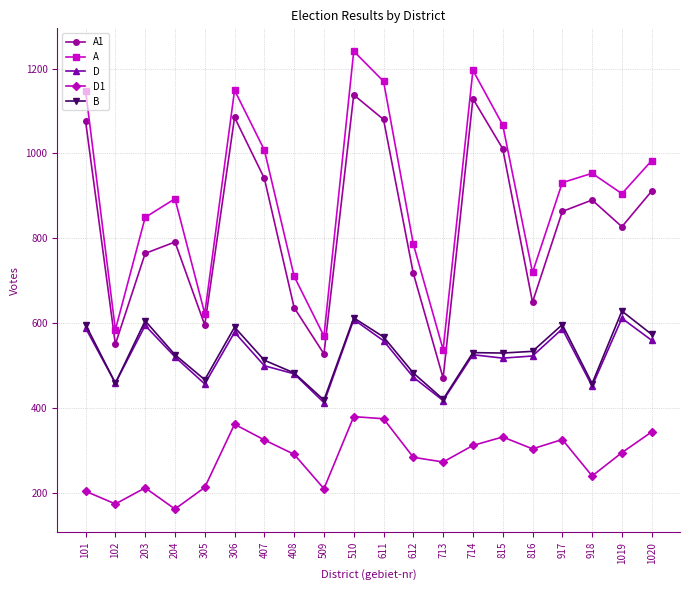

What is the total value across all series at 510?

3978